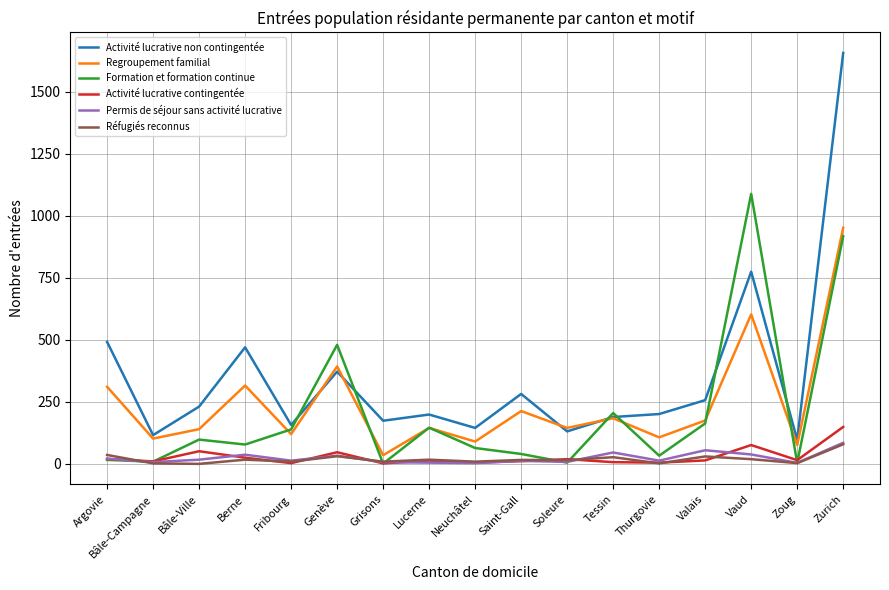

What is the maximum value shown in the chart?

1657